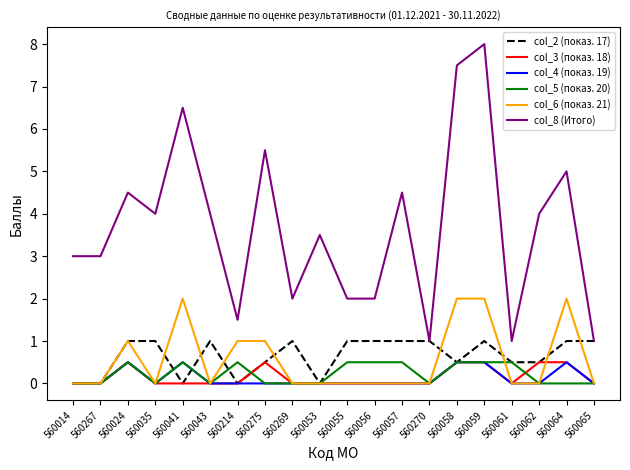

The value of col_2 (показ. 17) at 560024 is 1.0. True or false?

True